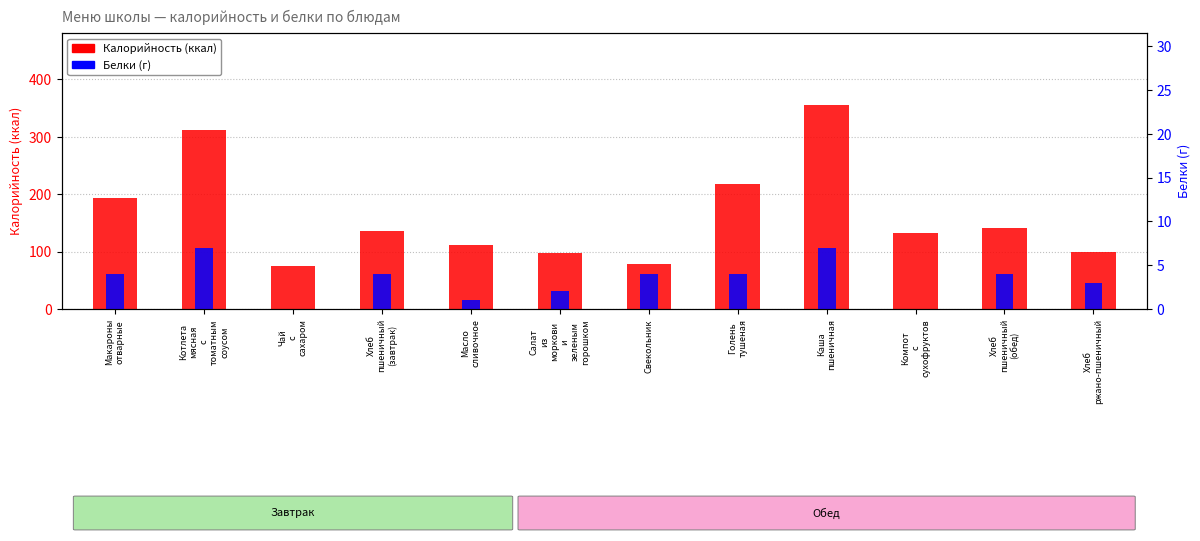

Is it true that Калорийность equals 356 at Каша
пшеничная?

True